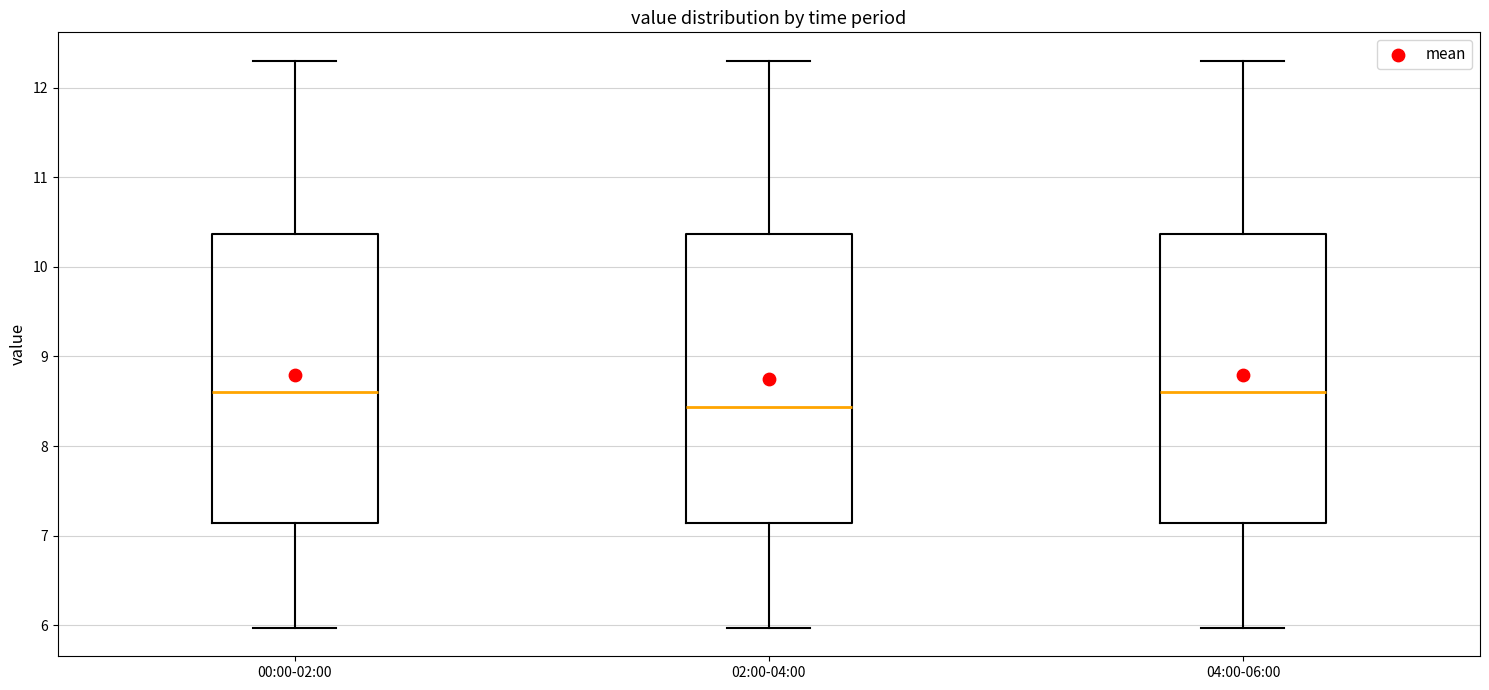

Reading left to right, read every box against the y-axis: the position of its median line, the range the box covers, and the ends of its whiskers. The values are not printed on the chart, so give them approximately, as read against the axis.

00:00-02:00: median 8.6, box 7.1 to 10.4, whiskers 6.0 to 12.3
02:00-04:00: median 8.4, box 7.1 to 10.4, whiskers 6.0 to 12.3
04:00-06:00: median 8.6, box 7.1 to 10.4, whiskers 6.0 to 12.3